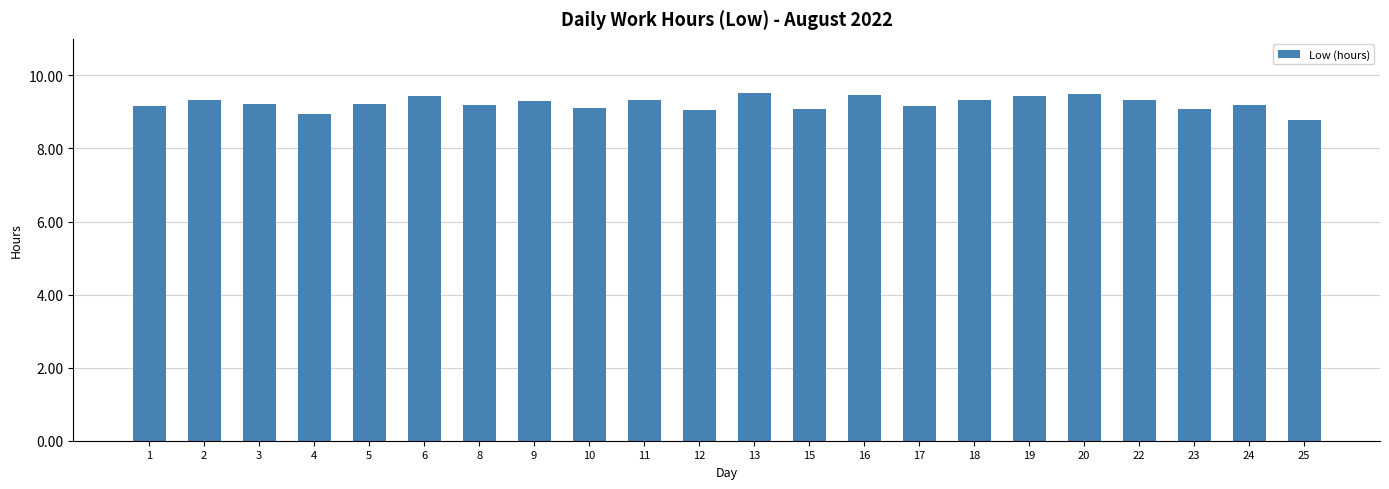

What is the difference between the maximum and second lowest values?

0.6